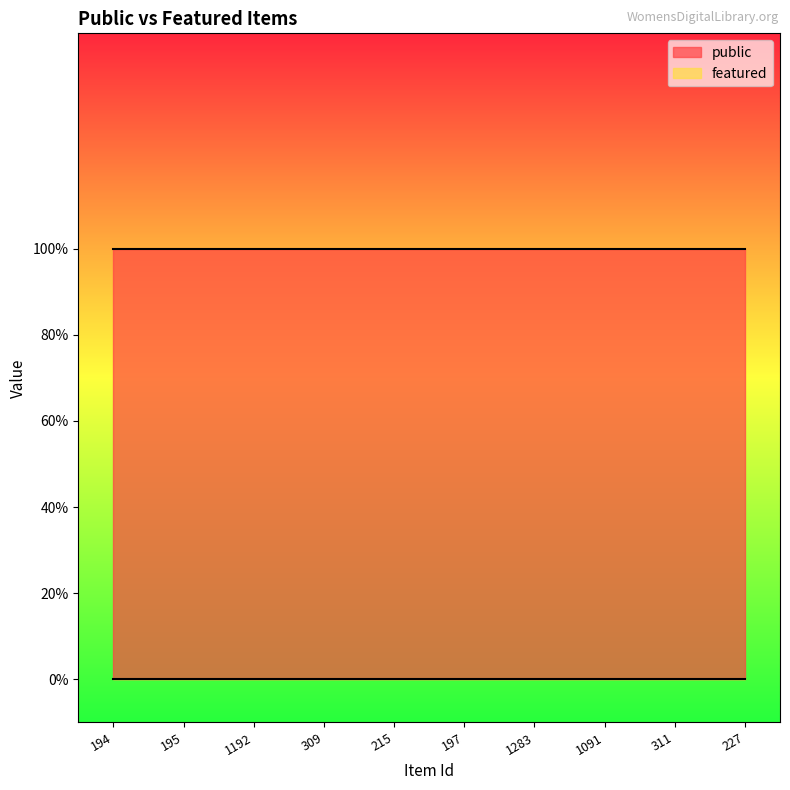

Rank the series at 311 from lowest to highest value.

featured, public